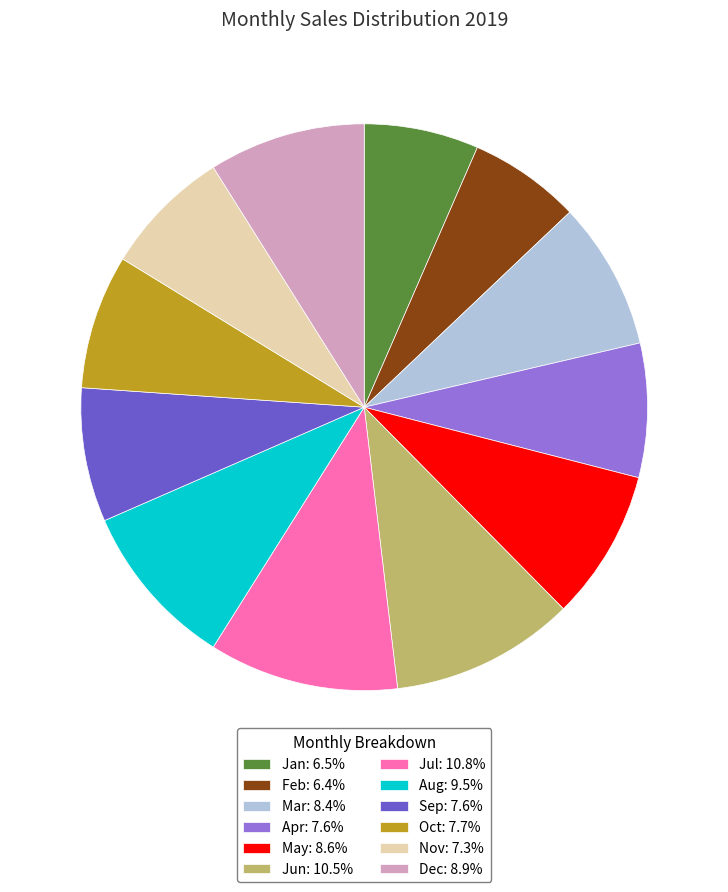

Combined, do Aug and May account for over 50%?

No